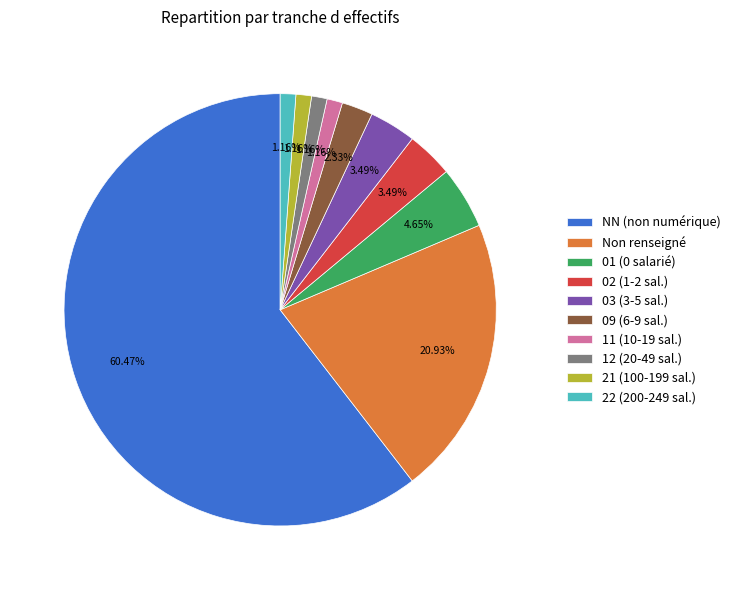

What is the largest slice in the pie chart?

NN (non numérique)